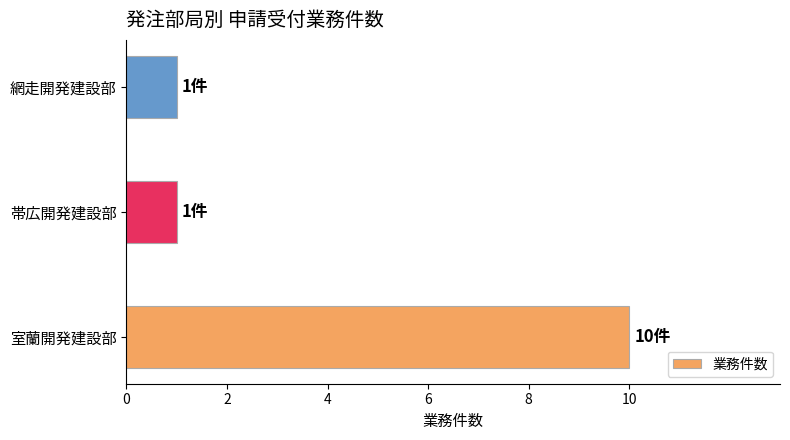

What is the minimum value shown in the chart?

1